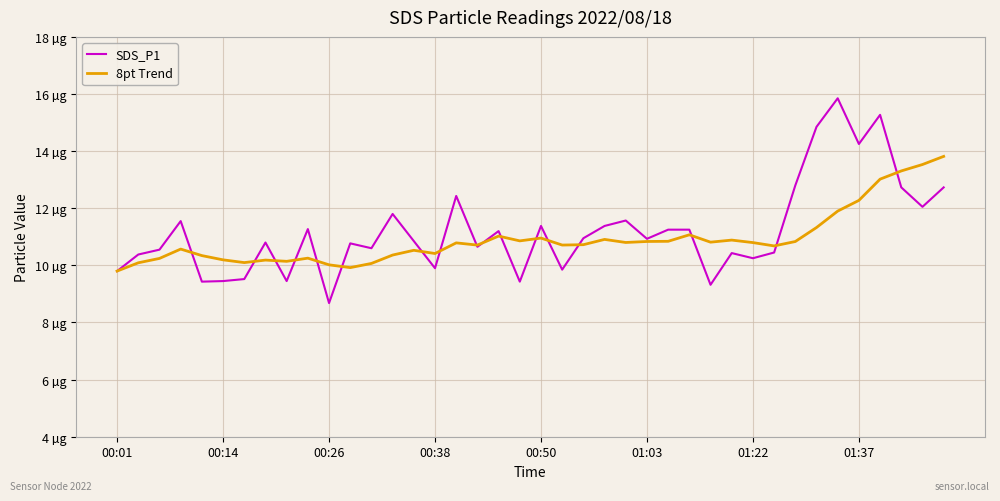

What are all the series names shown in the legend?

SDS_P1, 8pt Trend